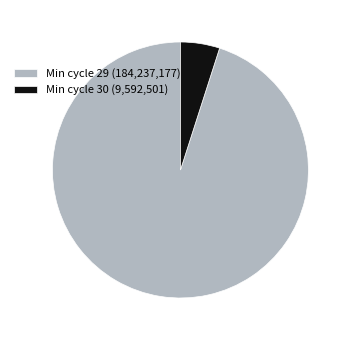

Does any single category account for the majority?

Yes